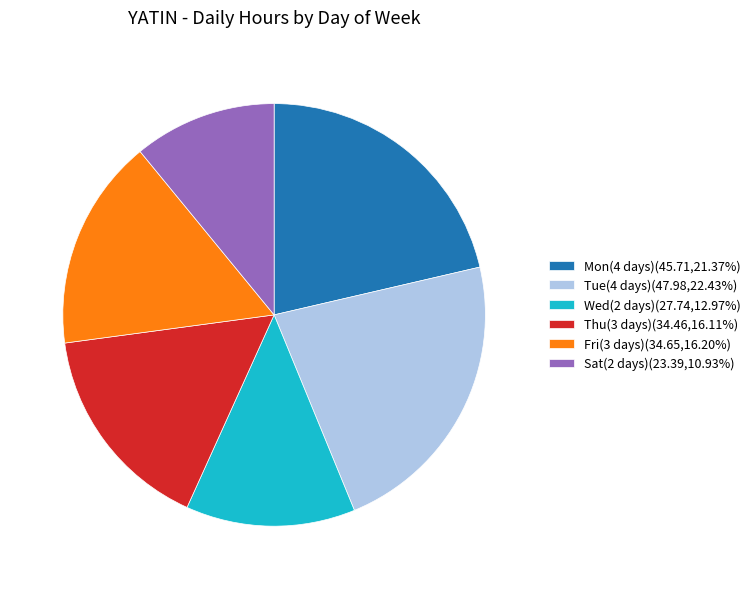

Approximately how many times larger is the value at Fri(3 days)(34.65,16.20%) compared to Sat(2 days)(23.39,10.93%)?

1.5